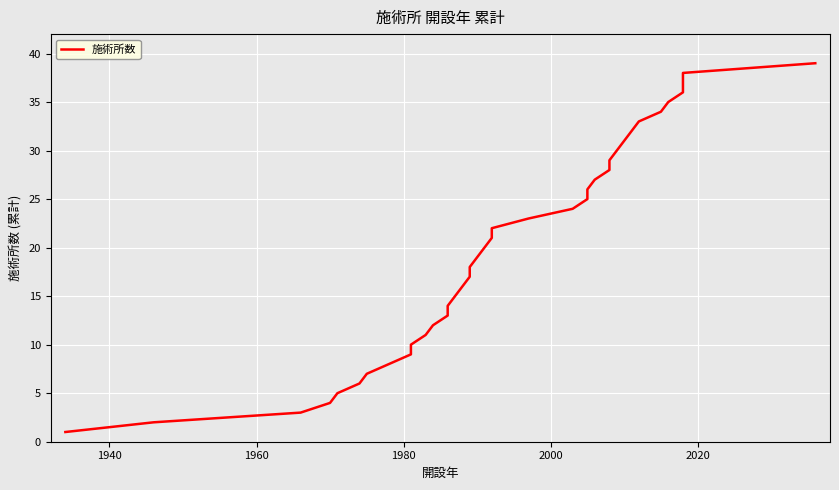

Reading right to left, transcribe all the data shown in this chart.

39	38	37	36	35	34	33	32	31	30	29	28	27	26	25	24	23	22	21	20	19	18	17	16	15	14	13	12	11	10	9	8	7	6	5	4	3	2	1